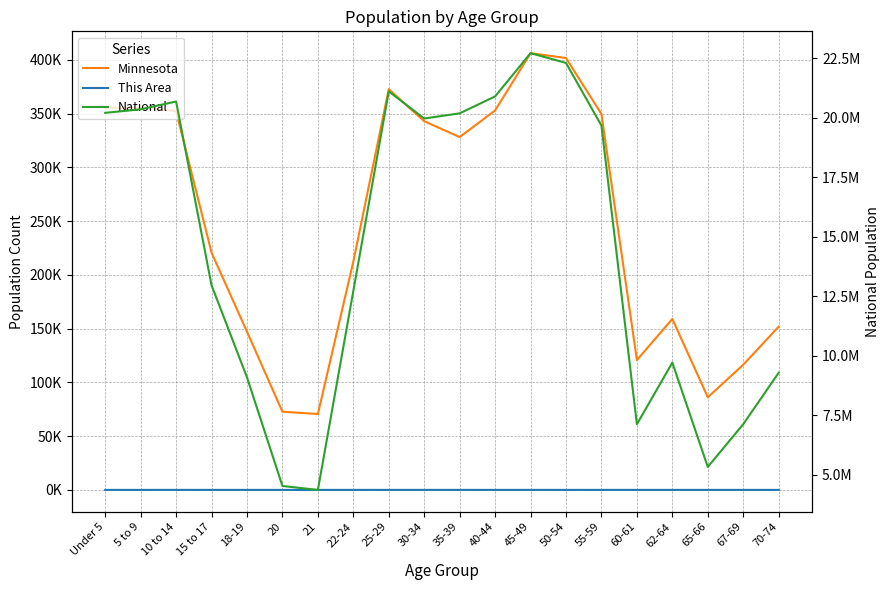

At which category does Minnesota reach its first local peak?

5 to 9